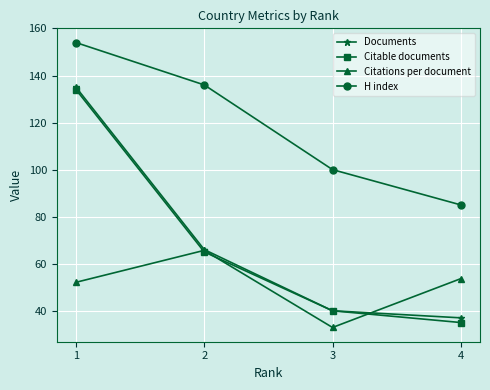

What are all the series names shown in the legend?

Documents, Citable documents, Citations per document, H index